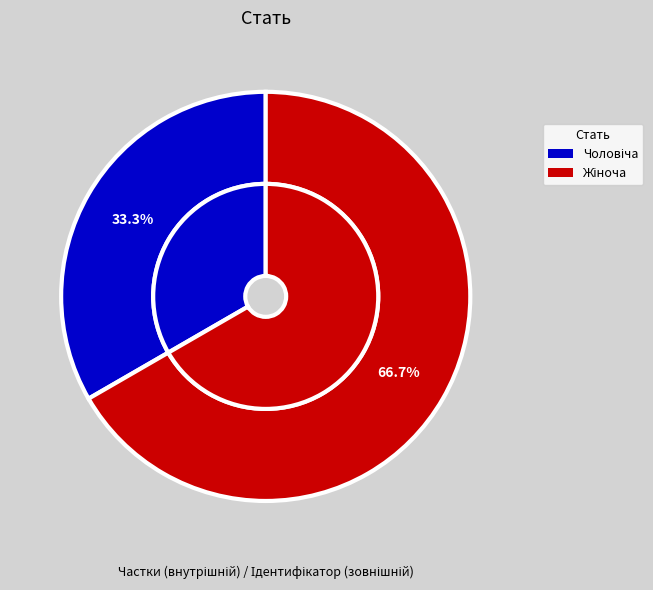

What percentage do Чоловіча and Жіноча together represent?

100.0%